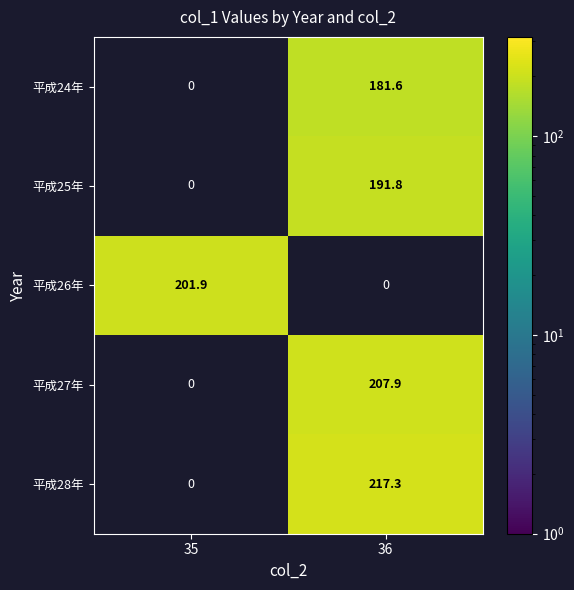

What is the total value across all series at 36?

798.6